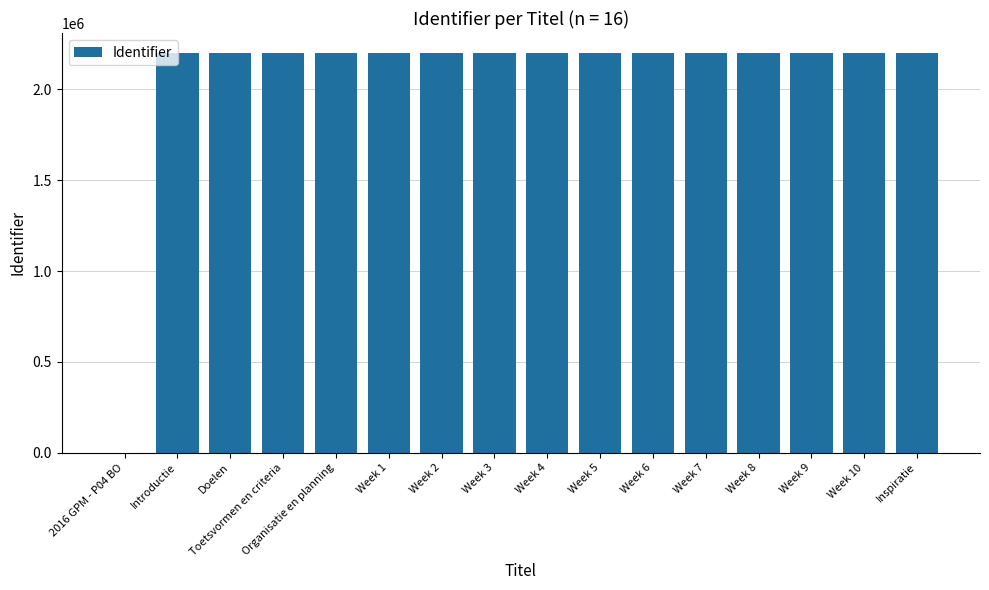

Is it true that the value at Doelen is 2200572?

True